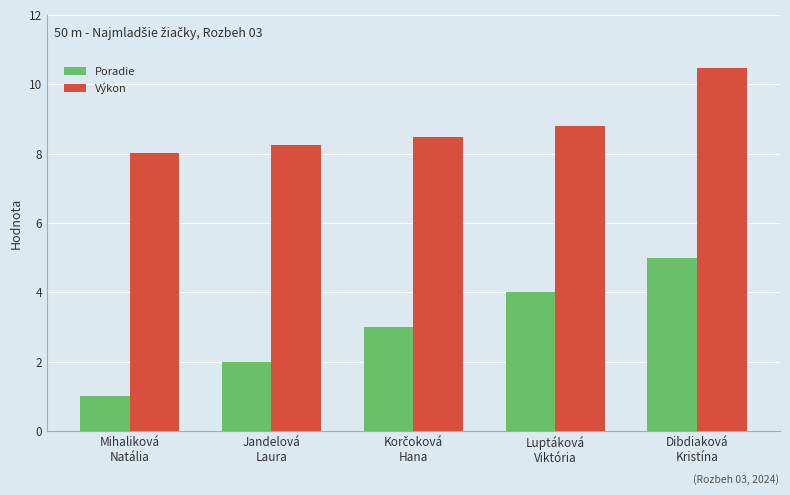

How many groups of bars are there?

5